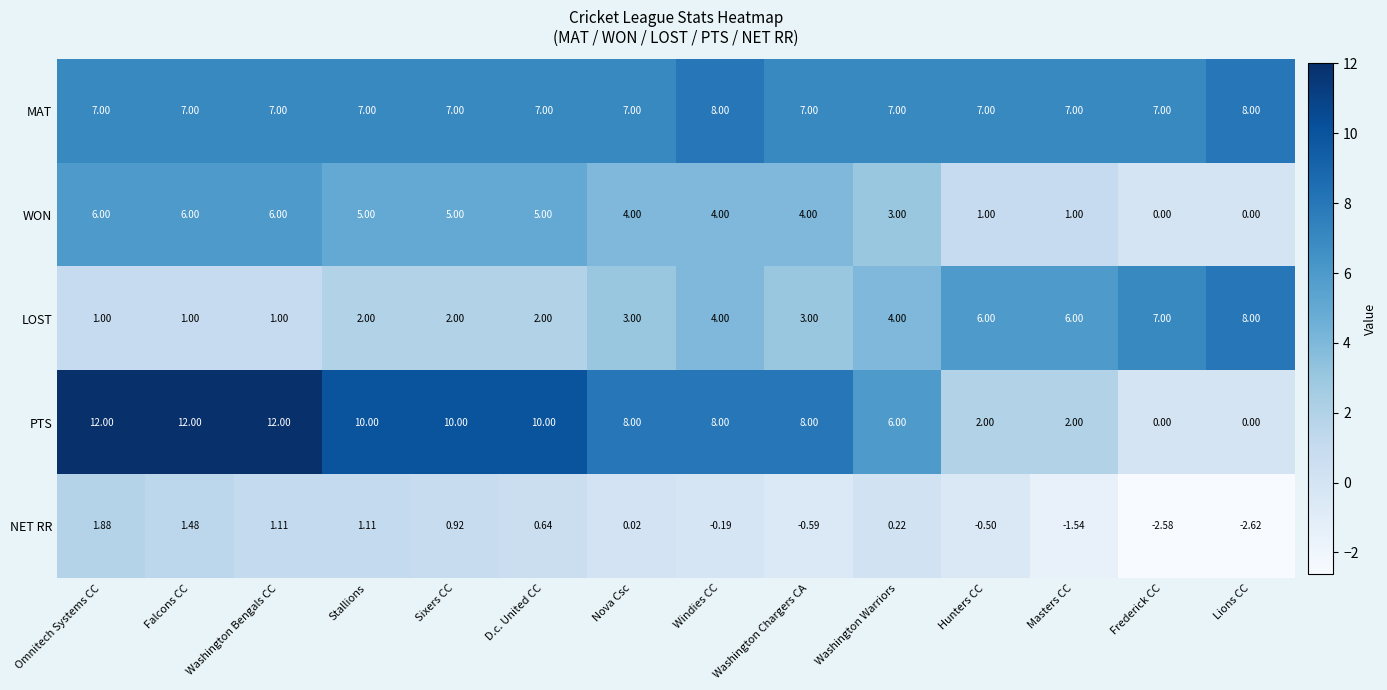

Which series has the widest spread of values?

PTS